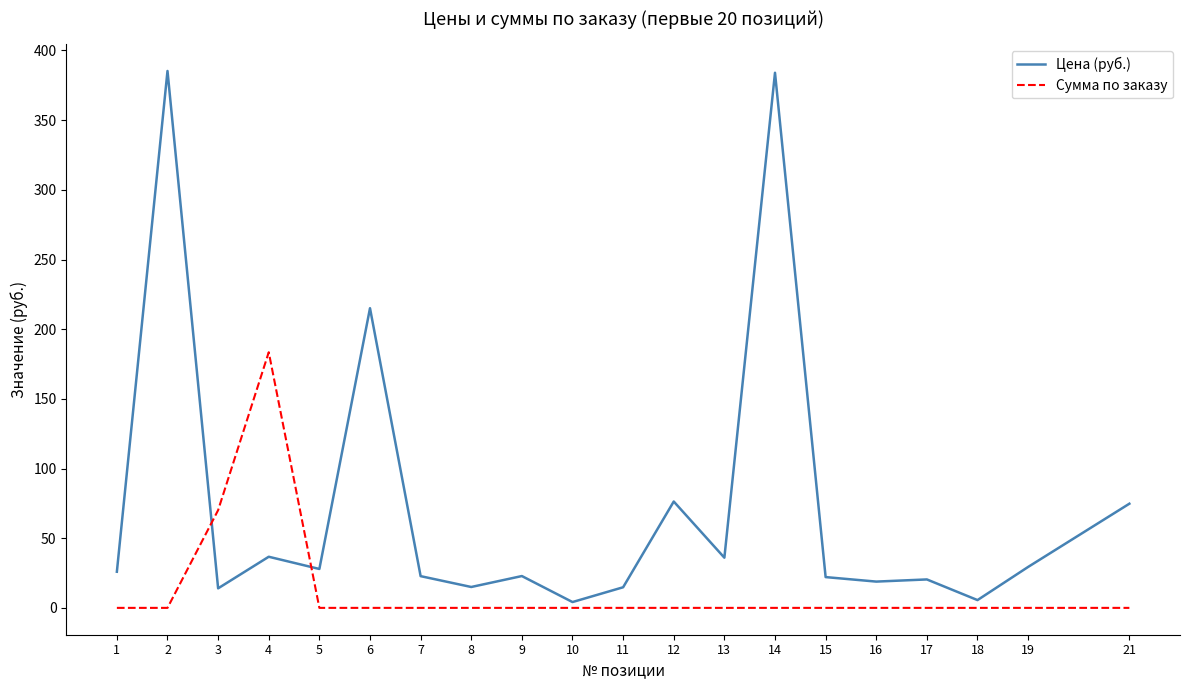

Which series has the widest spread of values?

Цена (руб.)